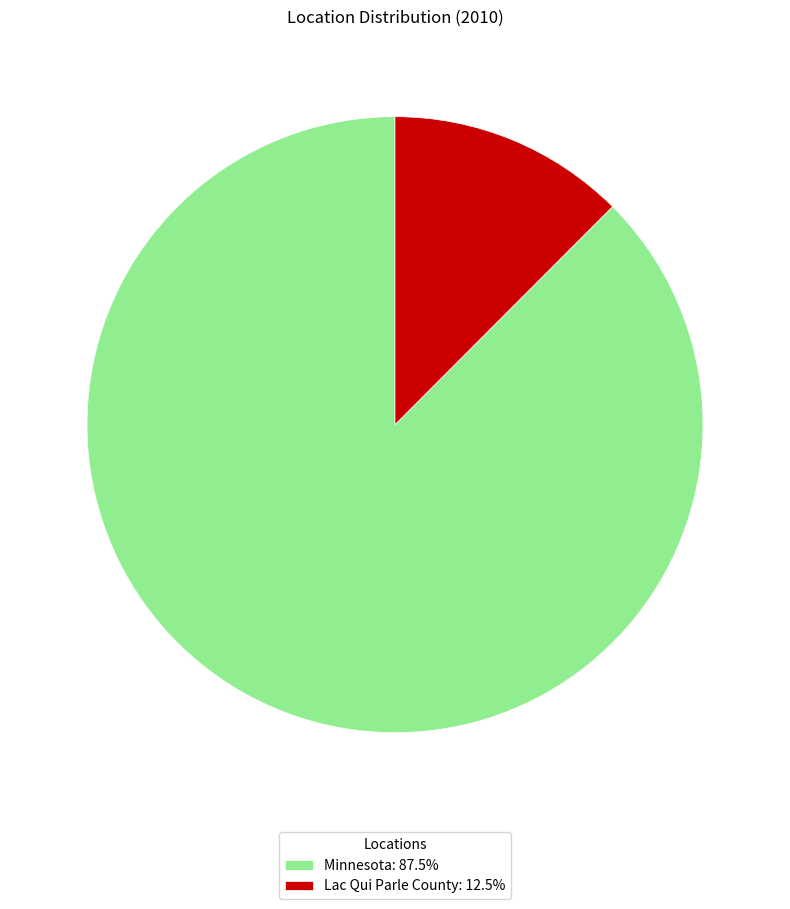

Does any single category account for the majority?

Yes